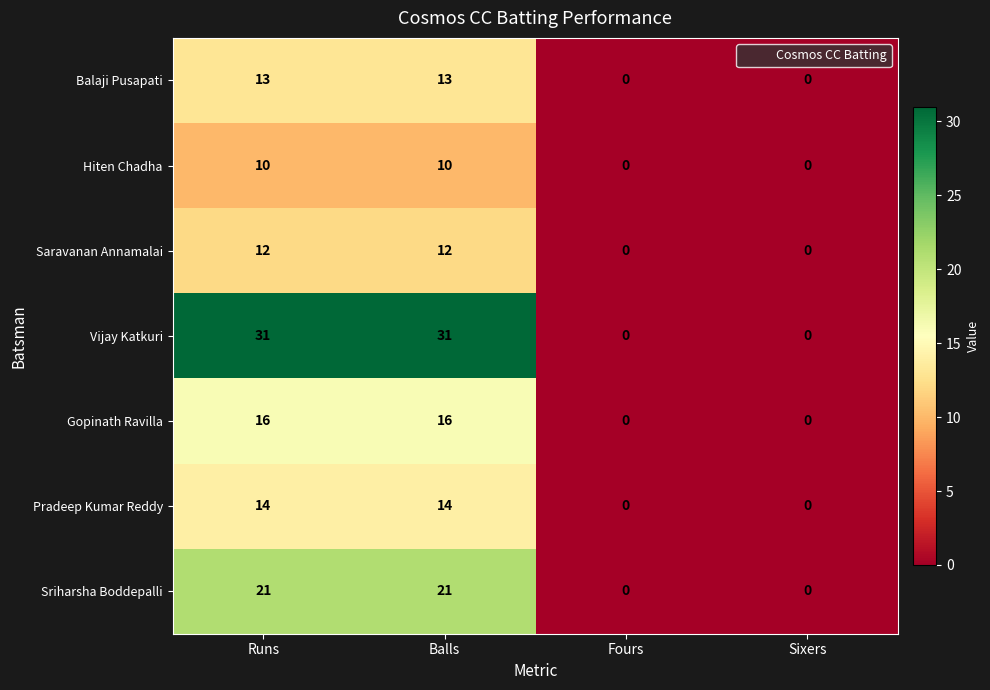

Which series has the largest total across all categories?

Vijay Katkuri